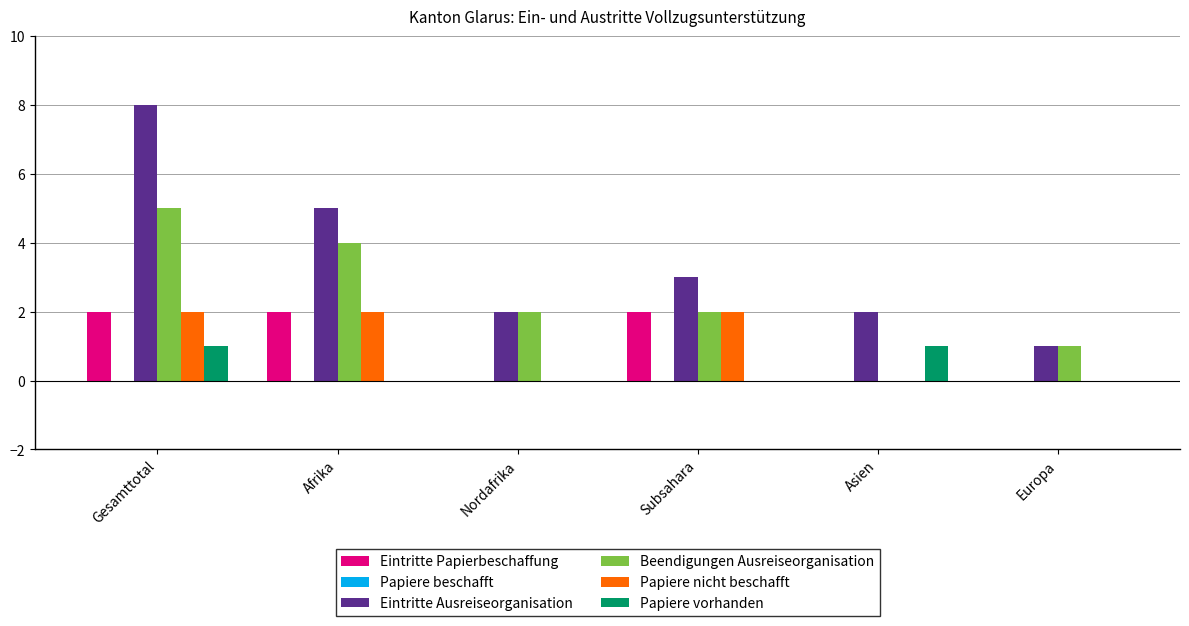

The value of Papiere vorhanden at Europa is 0. True or false?

True